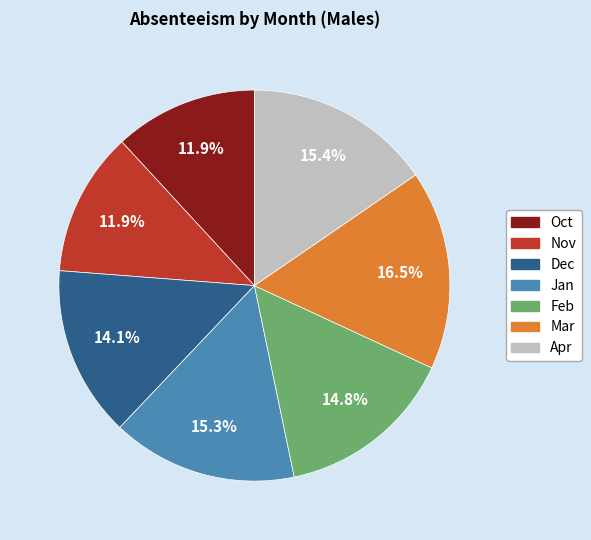

Is the sum of Mar and Dec greater than half?

No